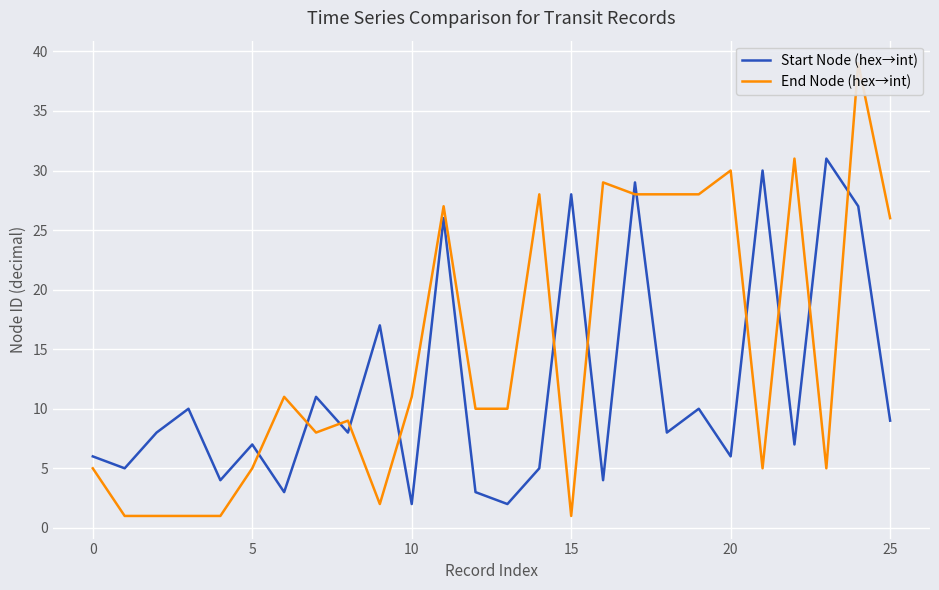

Is it true that Start Node (hex→int) equals 6 at 20?

True